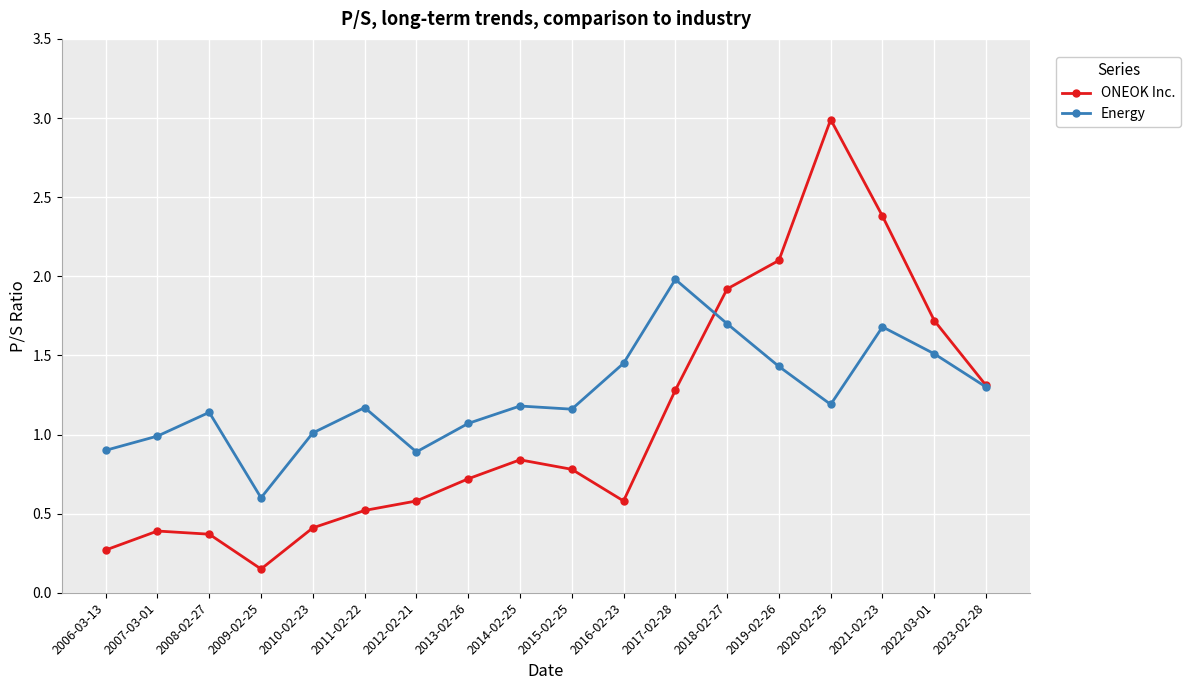

True or false: ONEOK Inc. has more than 1 interior local peaks.

True